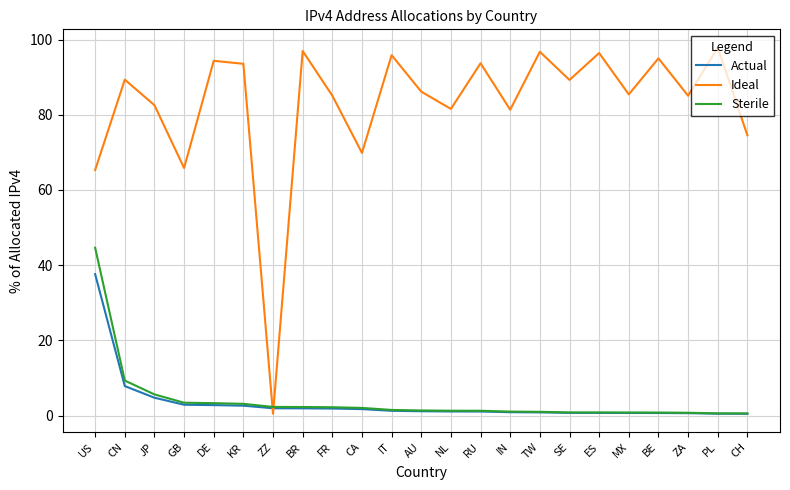

At how many categories does at least one series exceed 83?

15